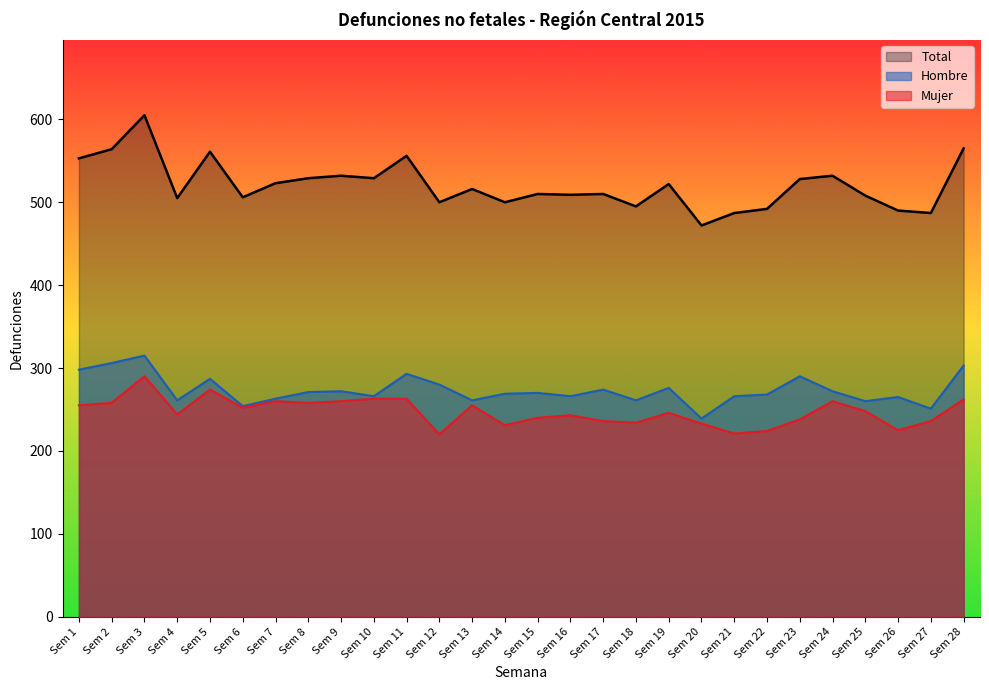

Which series has the largest total across all categories?

Total